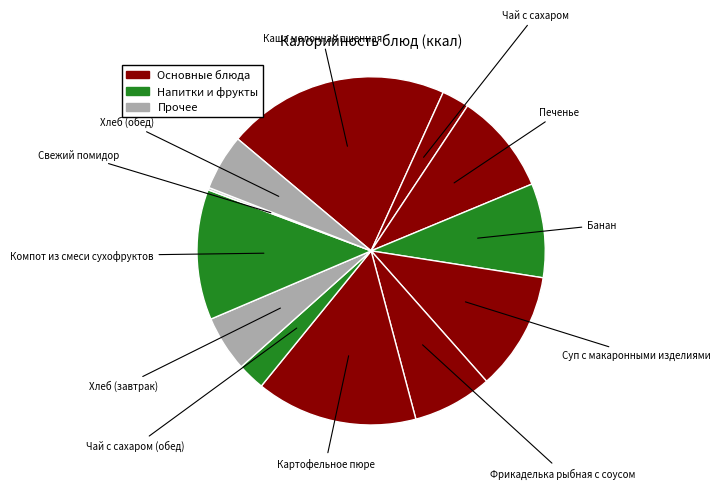

True or false: Печенье accounts for 9% of the total.

True